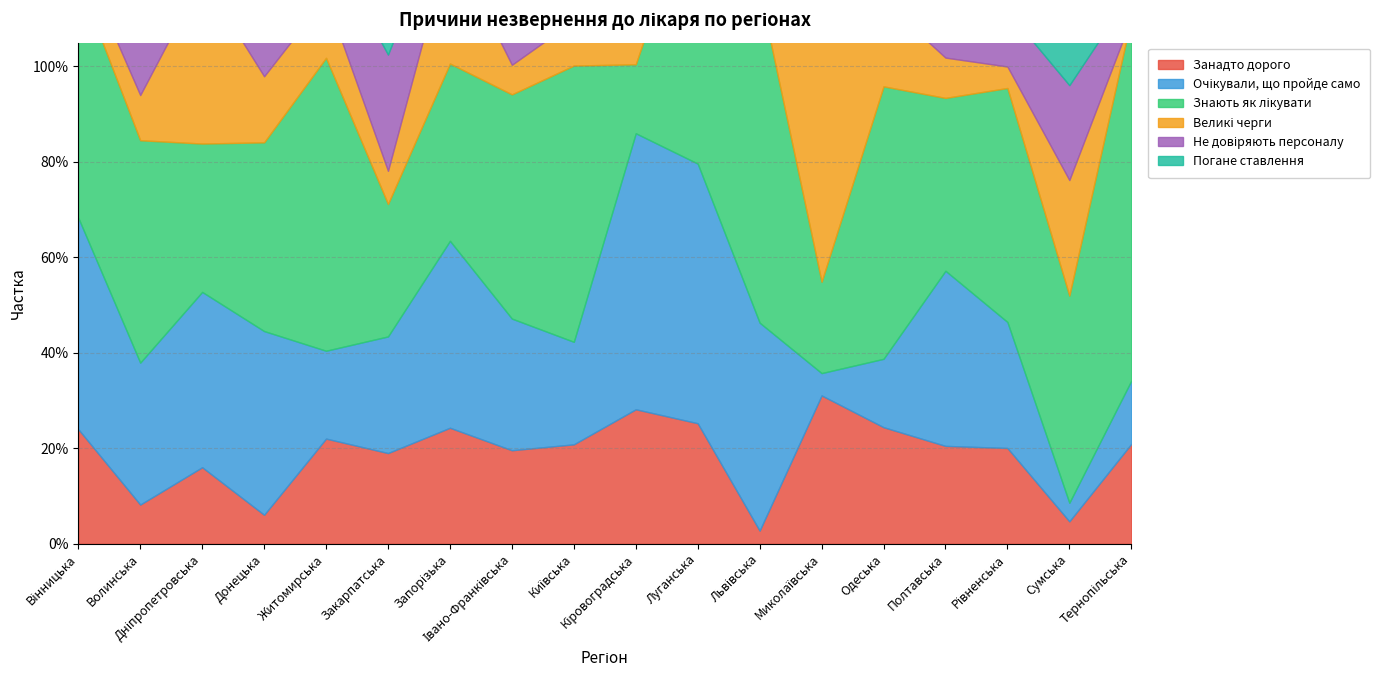

What is the label of the 5th point from the left?

Житомирська